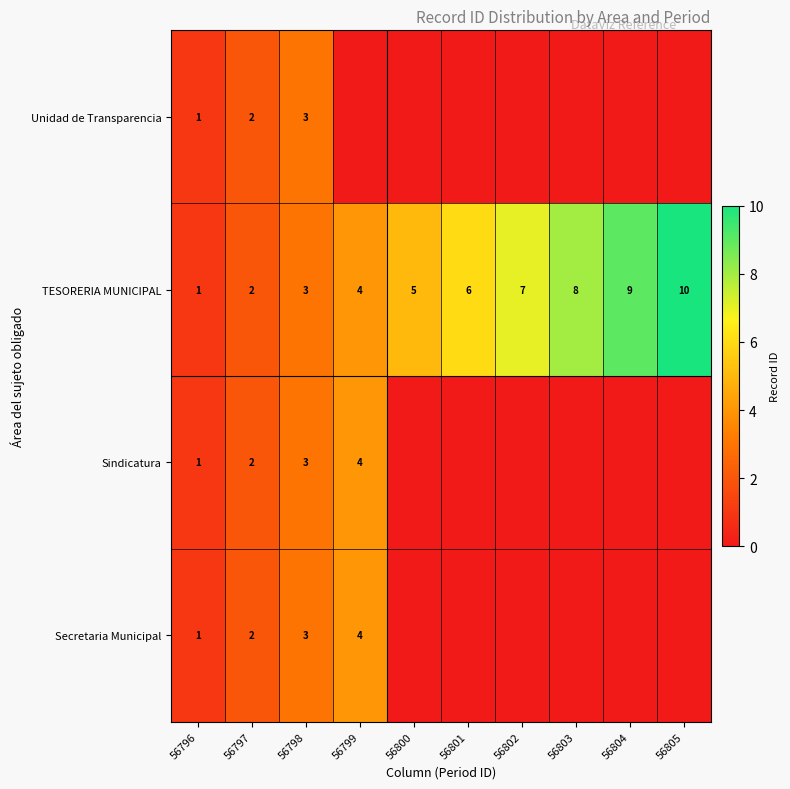

True or false: Sindicatura has a value of 4 at 56799.

True